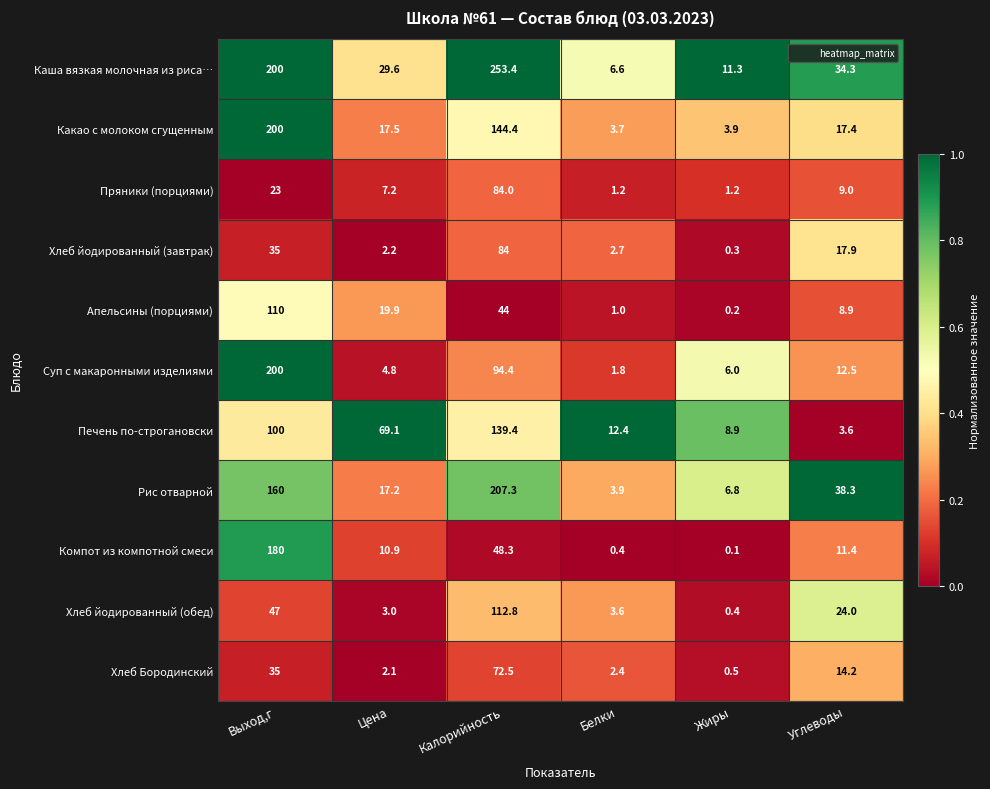

Where does the Суп с макаронными изделиями series first go above 12?

Выход,г